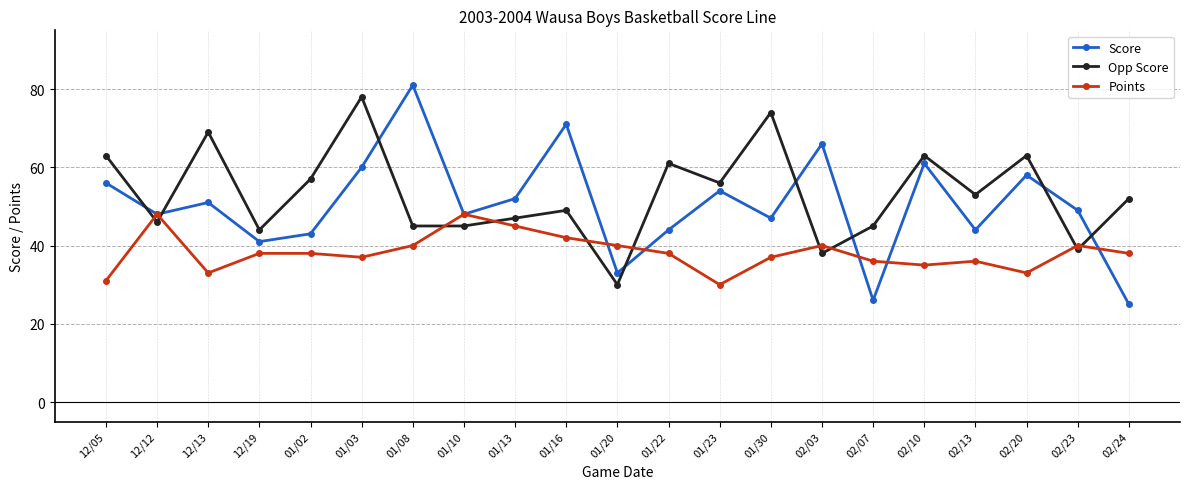

Rank the series by their average value, from lowest to highest.

Points, Score, Opp Score